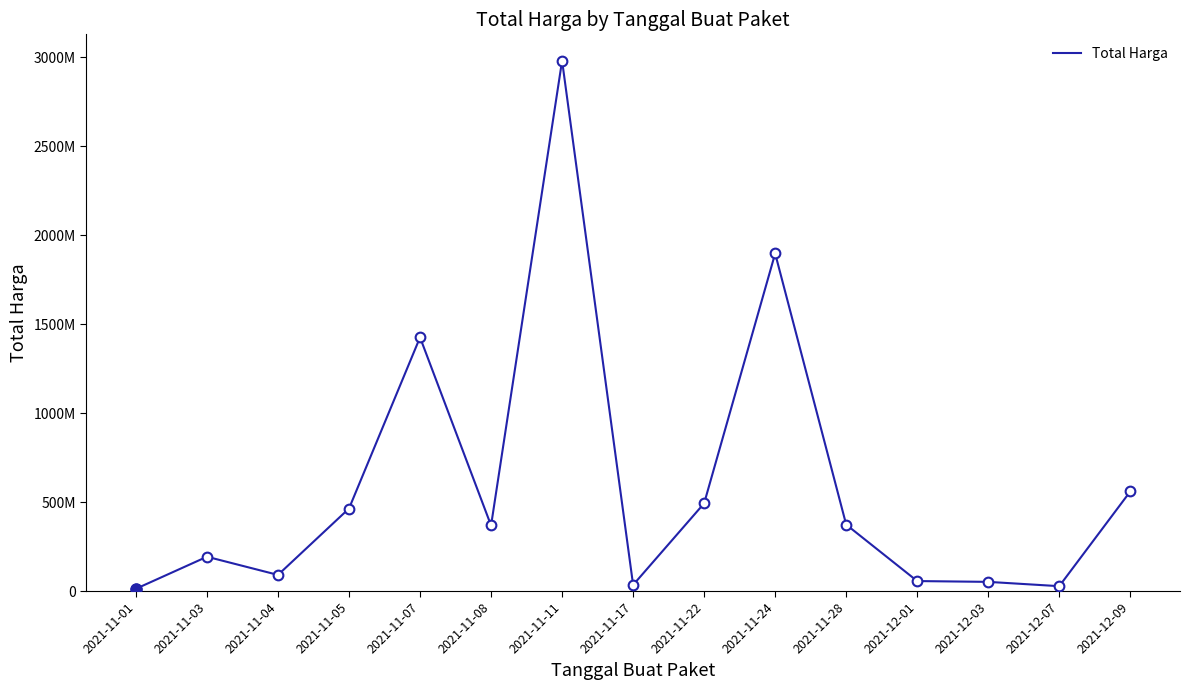

What is the sum of the values at 2021-11-05 and 2021-11-01?

476789600